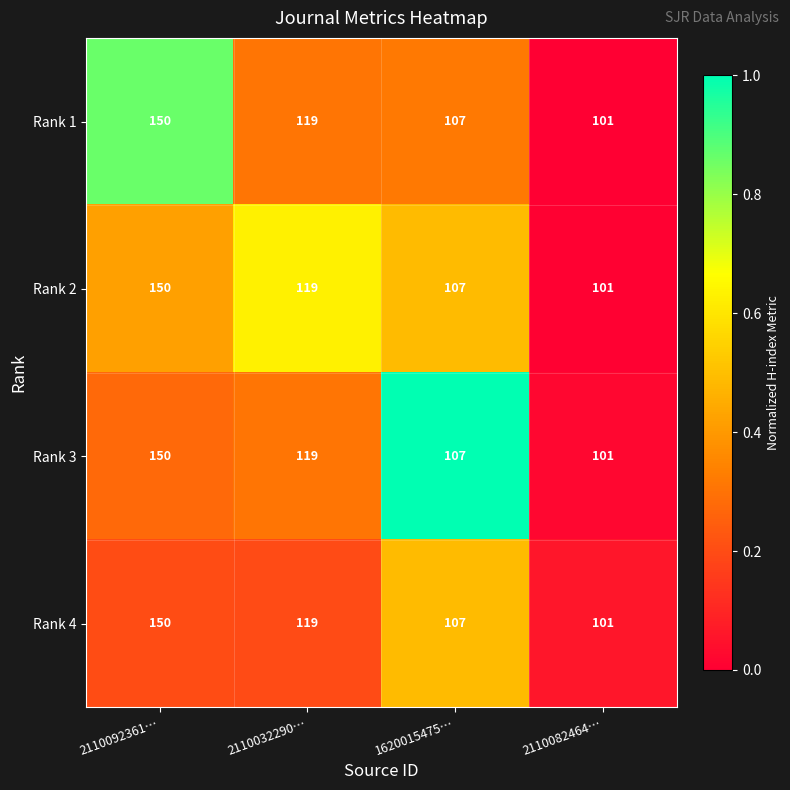

What is the highest value of the Rank 1 series?

150